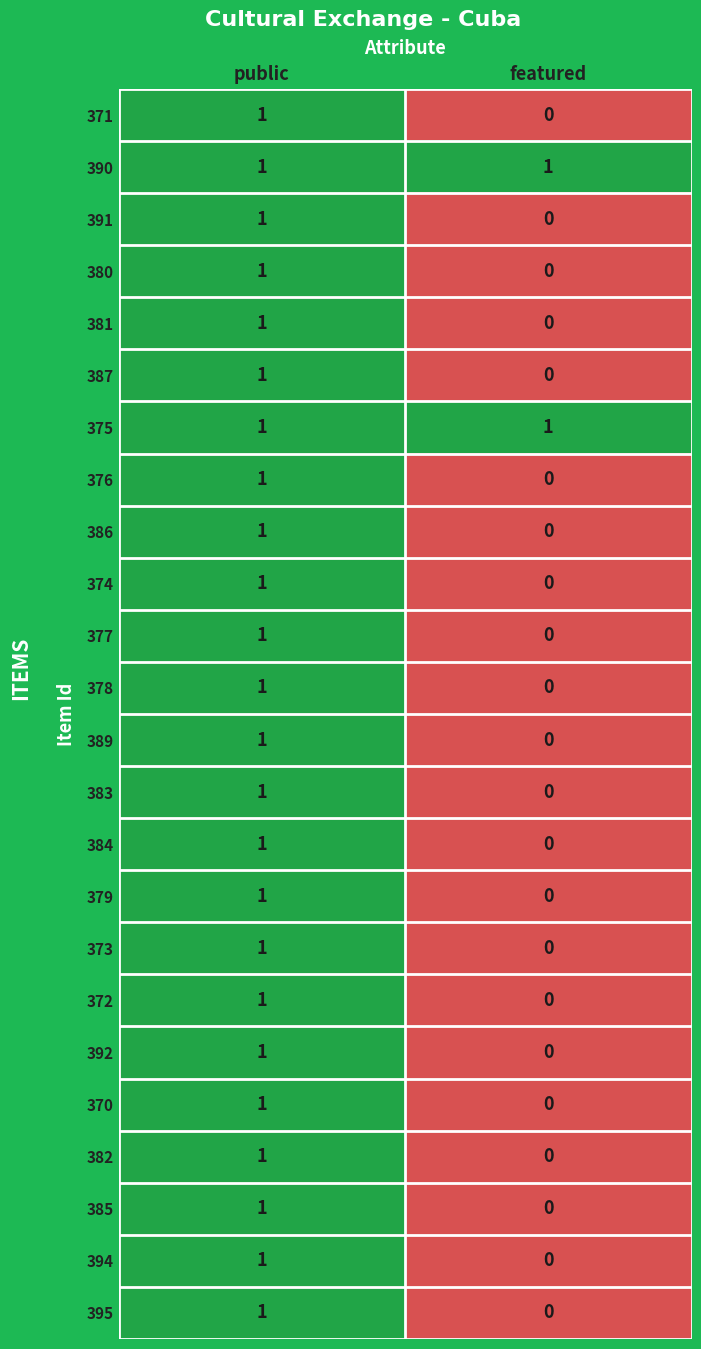

At which category is the sum across all series the highest?

public